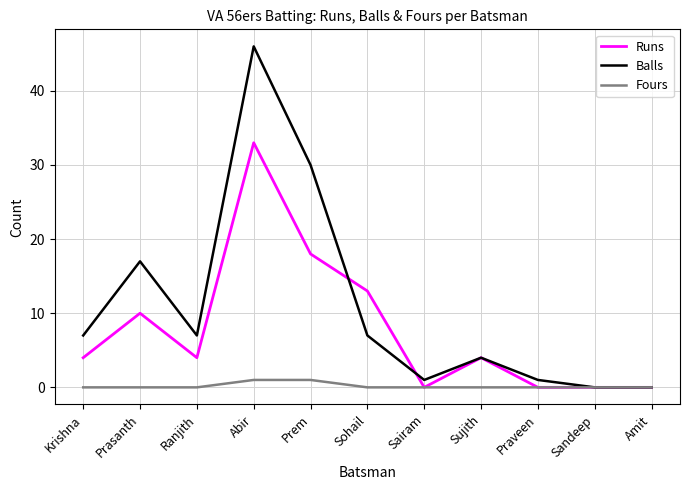

Which category has the highest value in the Balls series?

Abir